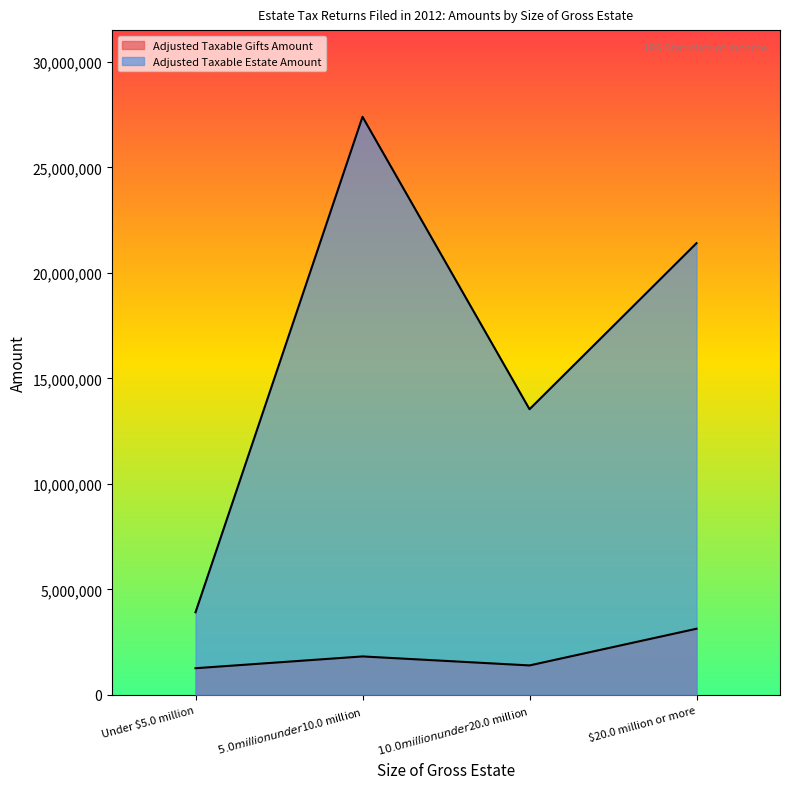

How many lines are shown in the chart?

2